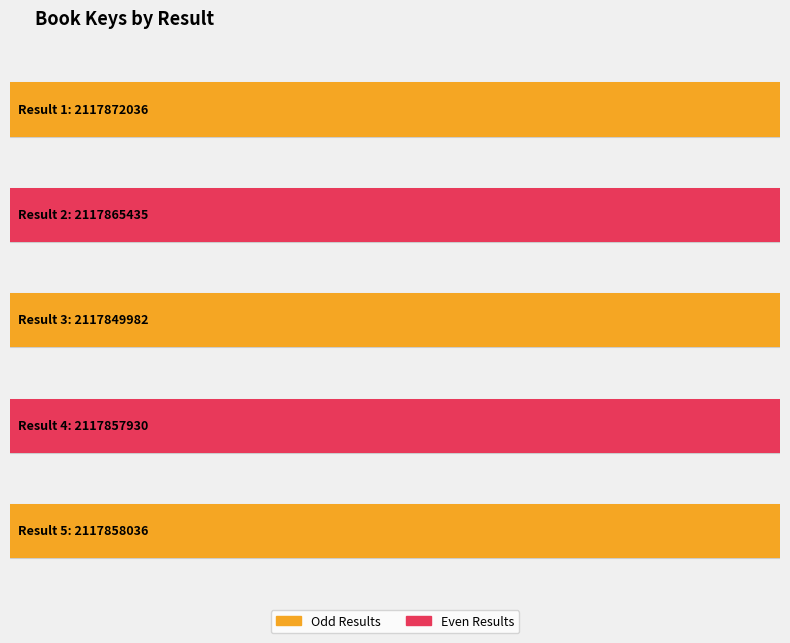

List the labels in order of value, smallest first.

3, 4, 5, 2, 1